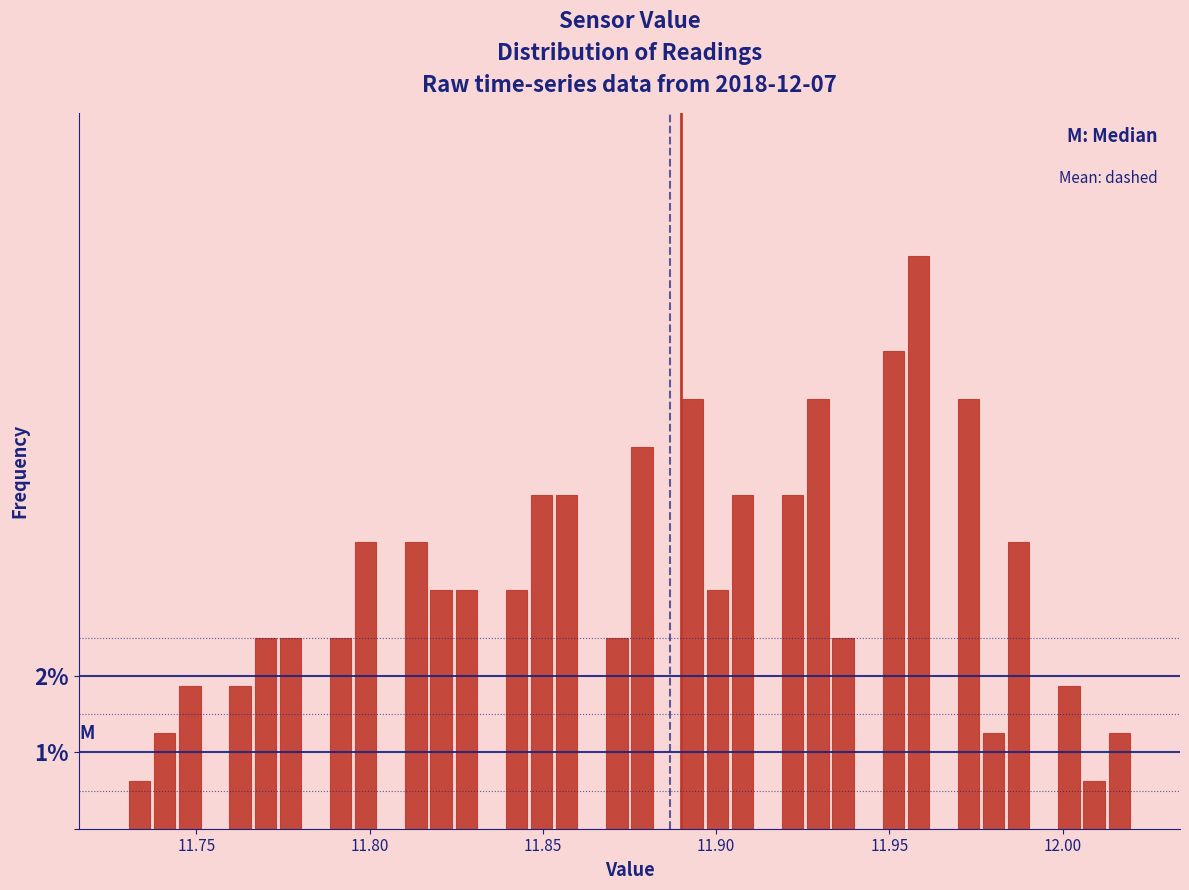

Read against the x-axis, roughly where is the centre of the tallest bar?

11.960